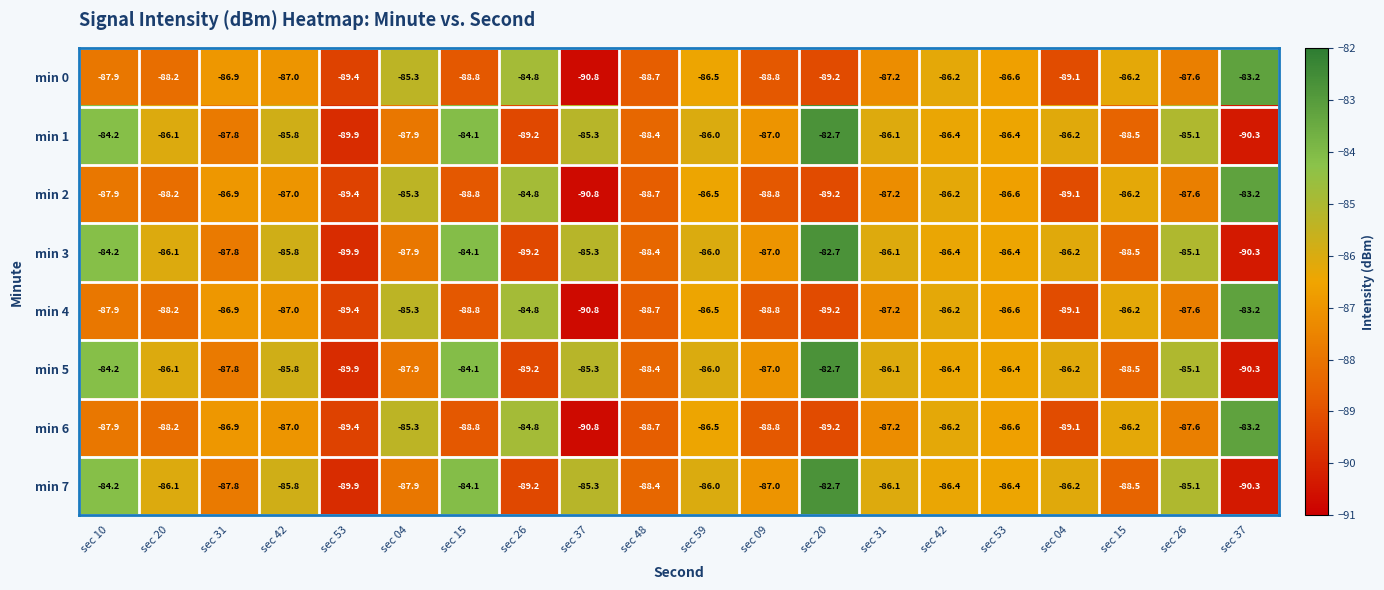

How many distinct data groups are displayed?

8